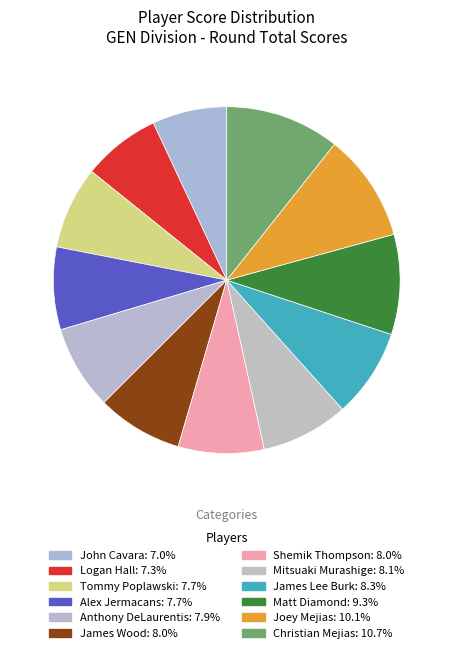

Rank the categories by value from lowest to highest.

John Cavara, Logan Hall, Tommy Poplawski, Alex Jermacans, Anthony DeLaurentis, James Wood, Shemik Thompson, Mitsuaki Murashige, James Lee Burk, Matt Diamond, Joey Mejias, Christian Mejias